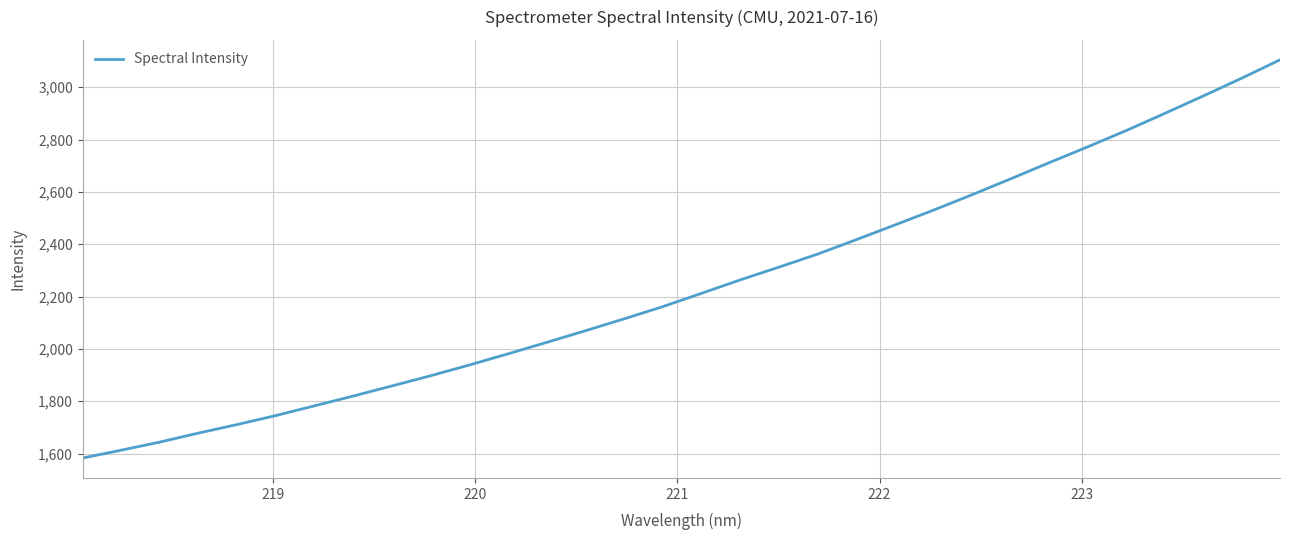

True or false: the data has more than 2 interior local peaks.

False